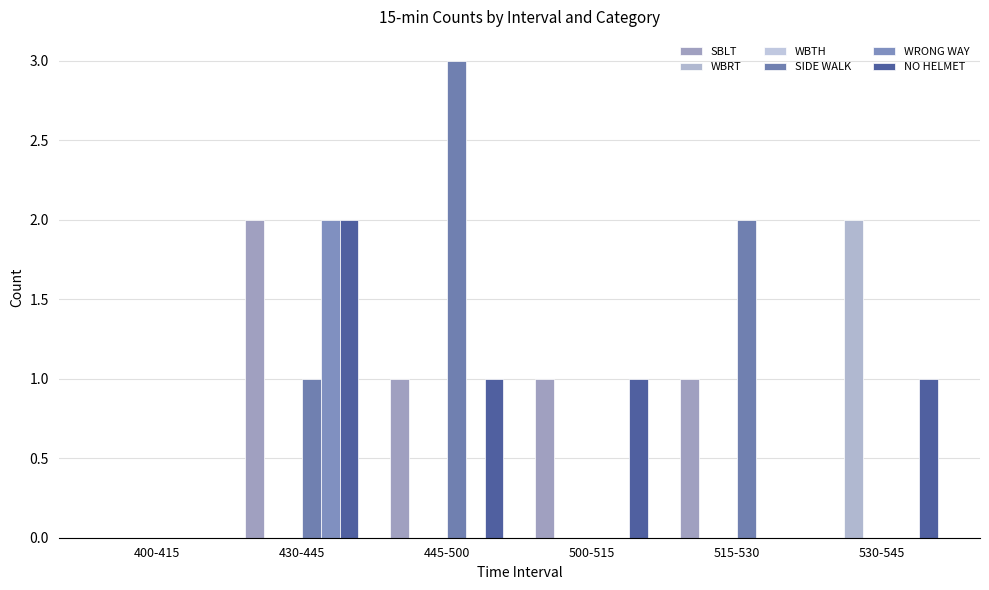

True or false: WBRT has a value of 2 at 530-545.

True